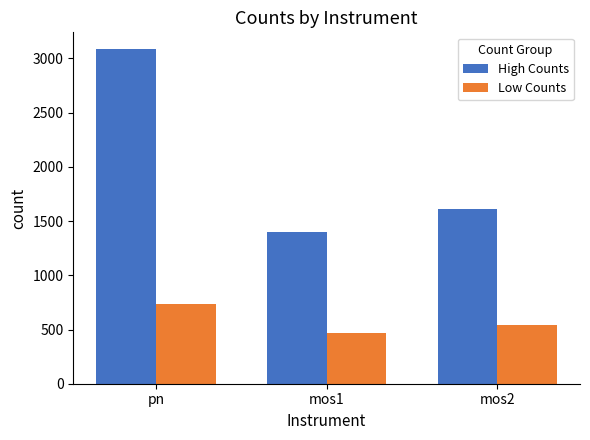

Does the chart contain stacked bars?

No